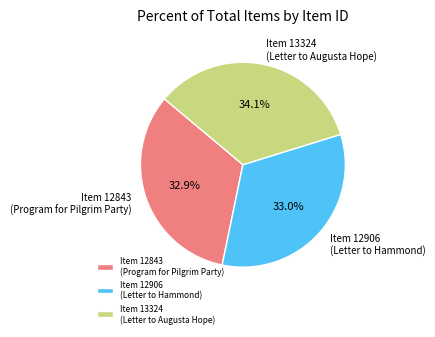

What is the largest slice in the pie chart?

Item 13324 (Letter to Augusta Hope)